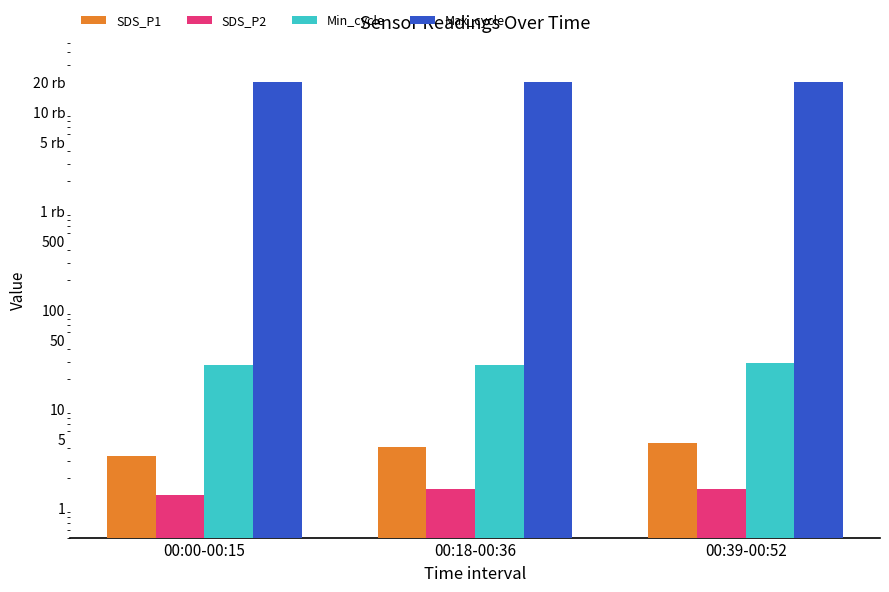

Rank the series at 00:00-00:15 from lowest to highest value.

SDS_P2, SDS_P1, Min_cycle, Max_cycle